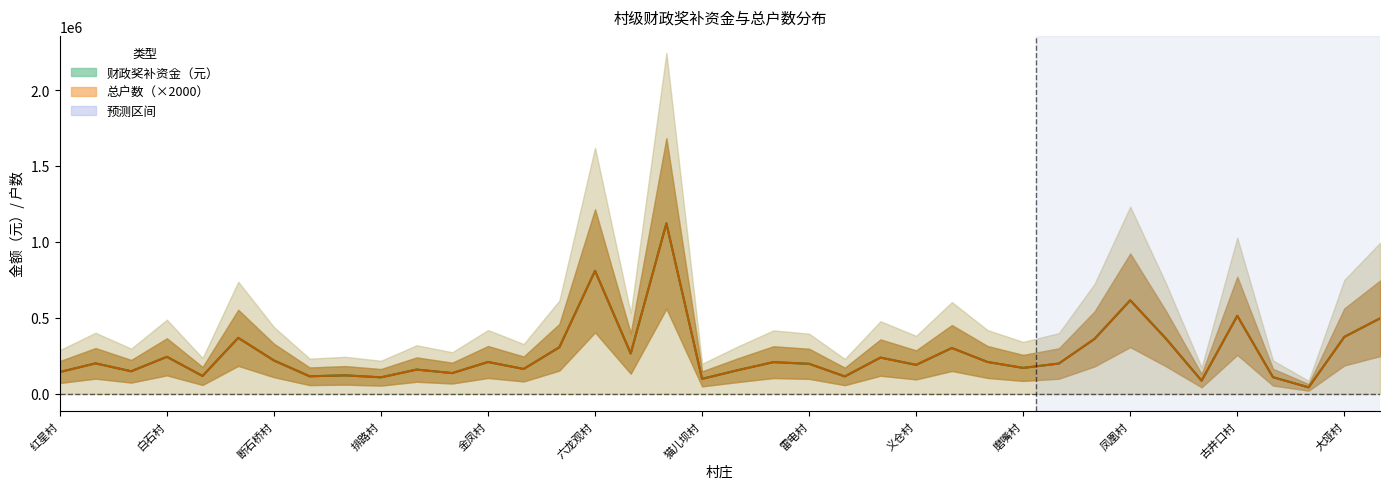

What is the minimum value for 财政奖补资金（元）?

43000